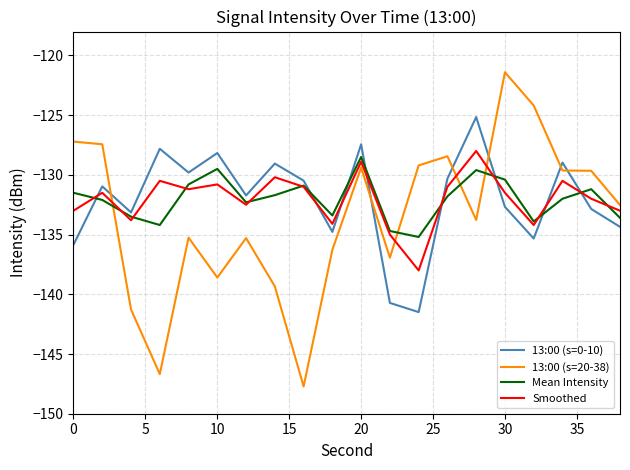

Which series has the widest spread of values?

13:00 (s=20-38)